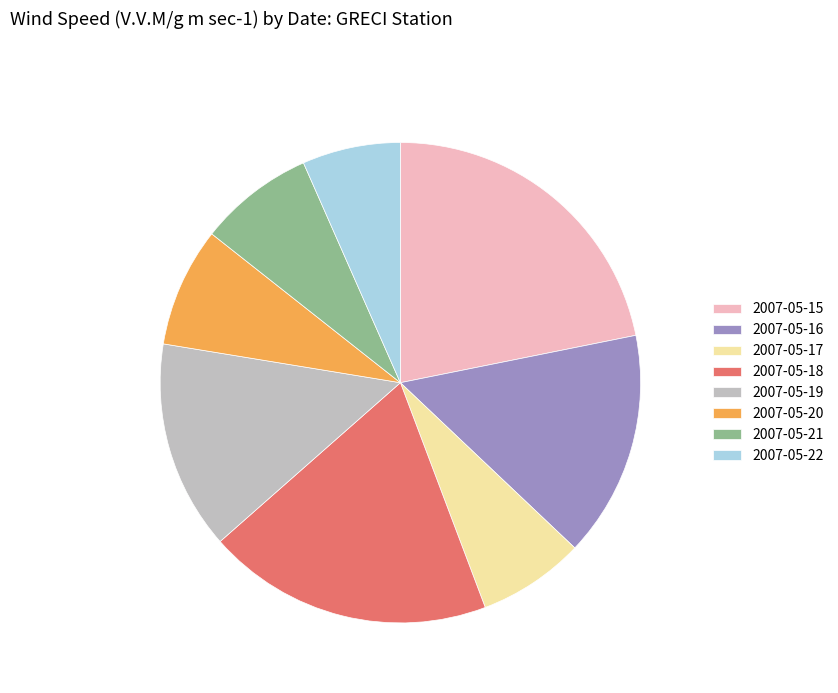

Which category has the smallest portion of the pie?

2007-05-22